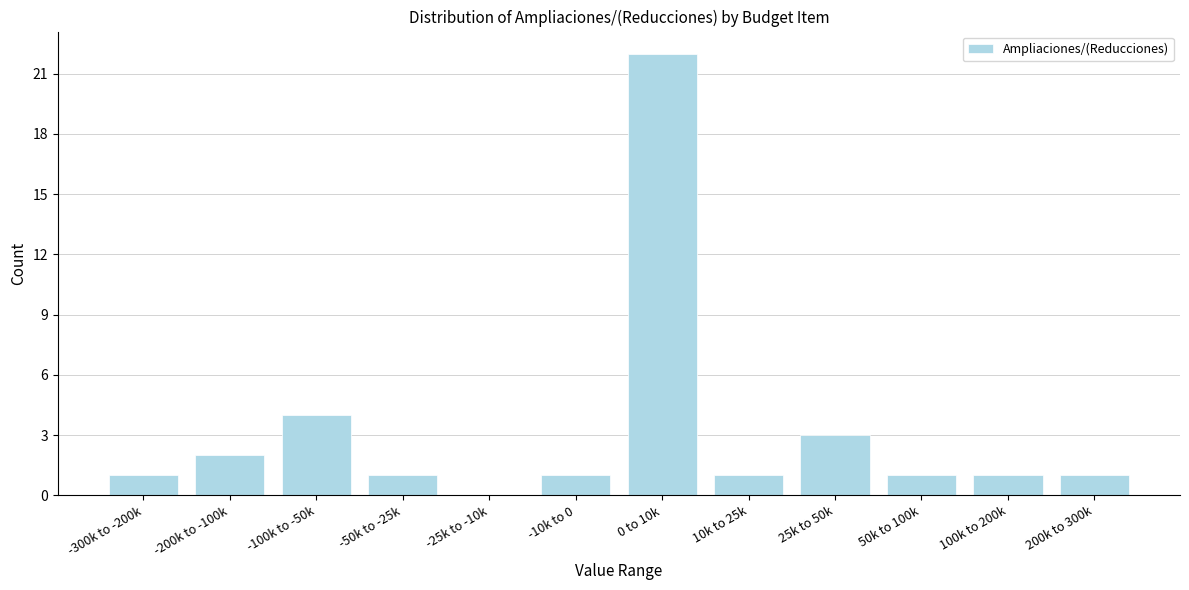

Reading left to right, transcribe all the data shown in this chart.

-300k to -200k=1	-200k to -100k=2	-100k to -50k=4	-50k to -25k=1	-25k to -10k=0	-10k to 0=1	0 to 10k=22	10k to 25k=1	25k to 50k=3	50k to 100k=1	100k to 200k=1	200k to 300k=1